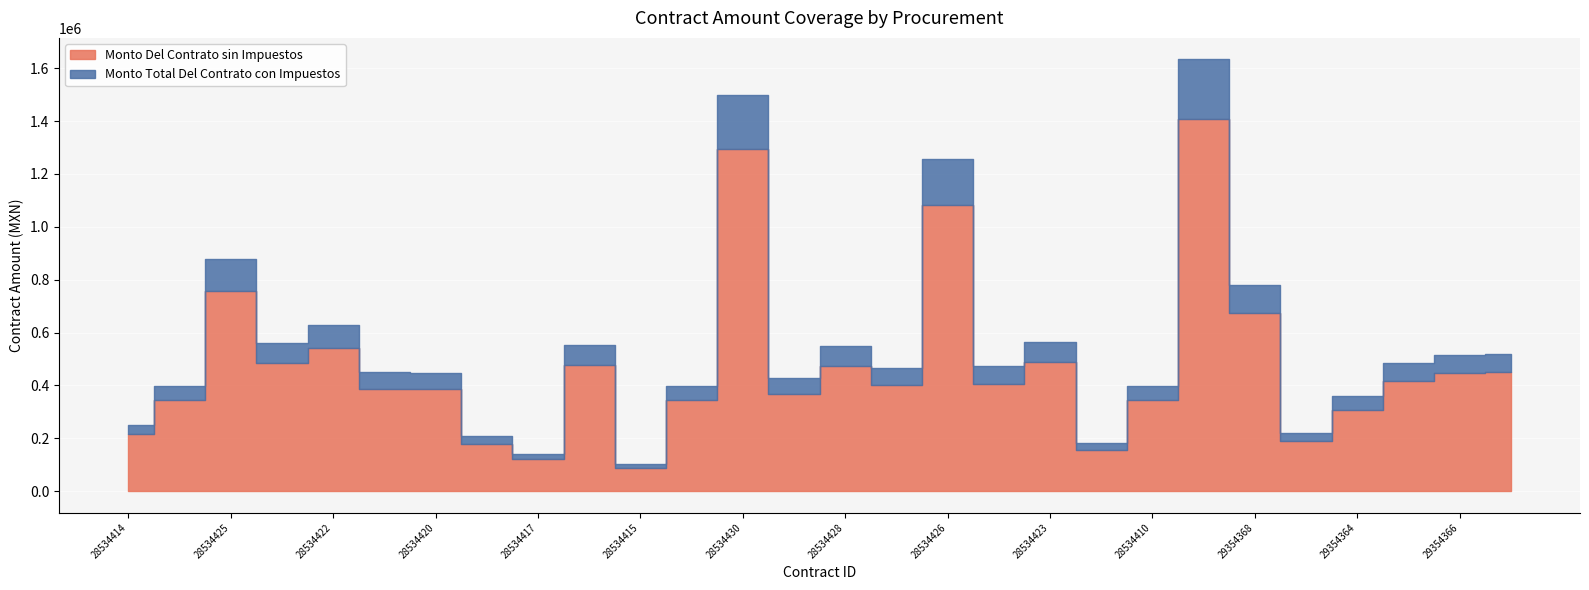

How many values in the Monto Del Contrato sin Impuestos series exceed 406780?

14